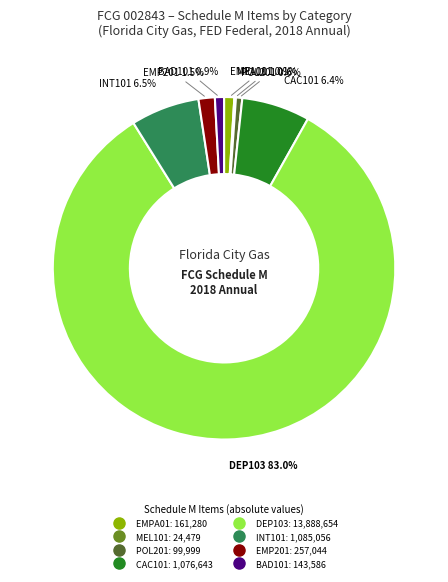

Is there any slice that represents more than half of the pie?

Yes